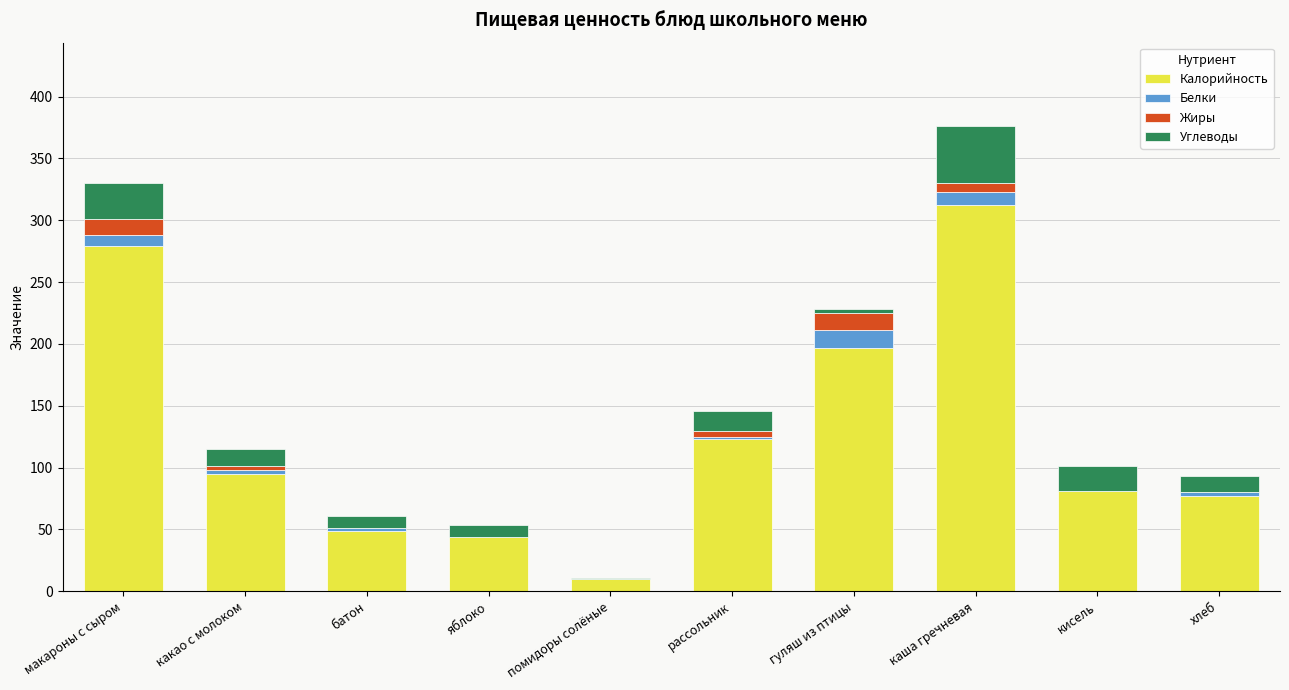

Count the number of categories in the chart.

10